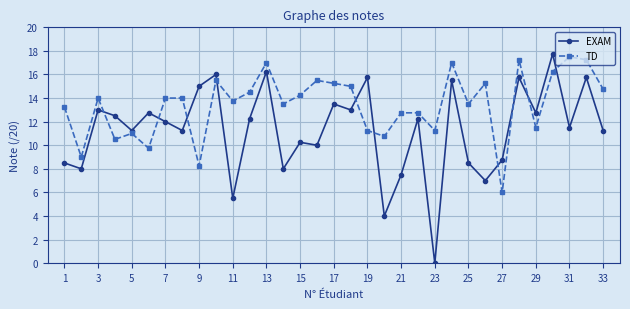

Is this an area chart (filled region under the line)?

No